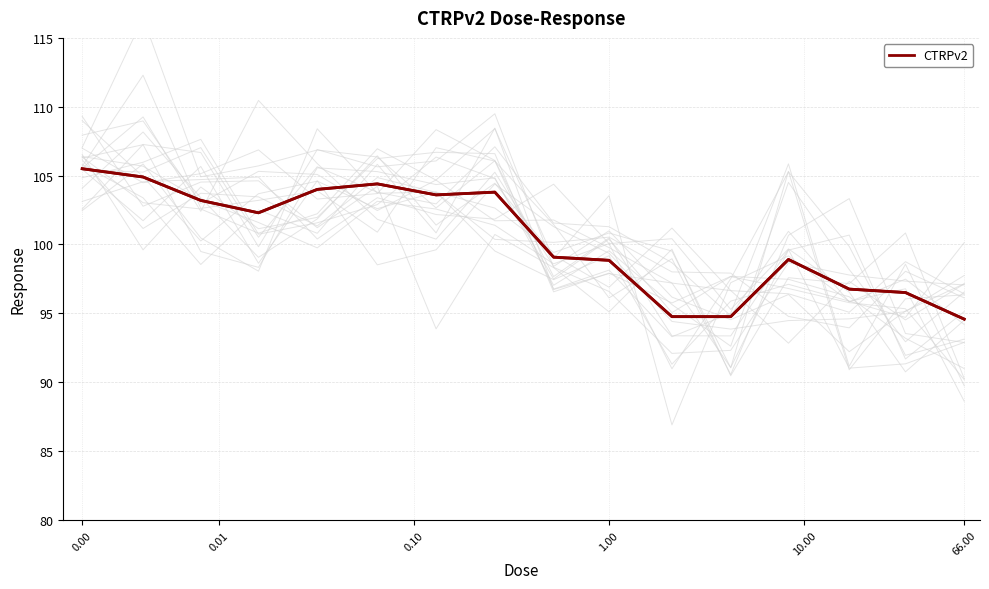

What is the highest value of the CTRPv2 series?

105.5